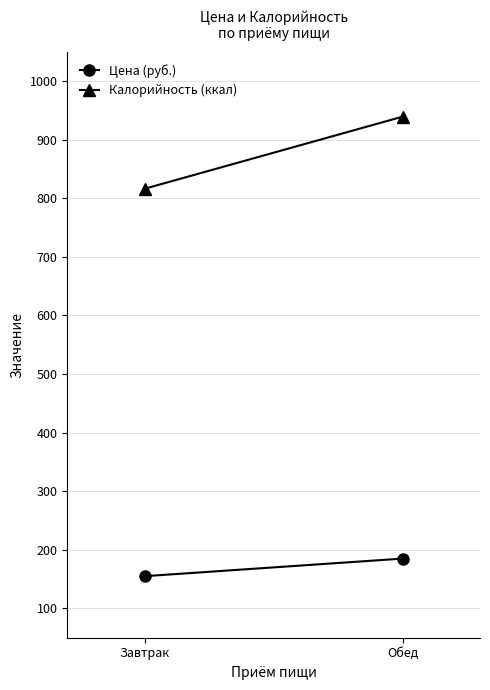

List the labels in order of Цена (руб.) value, smallest first.

Завтрак, Обед